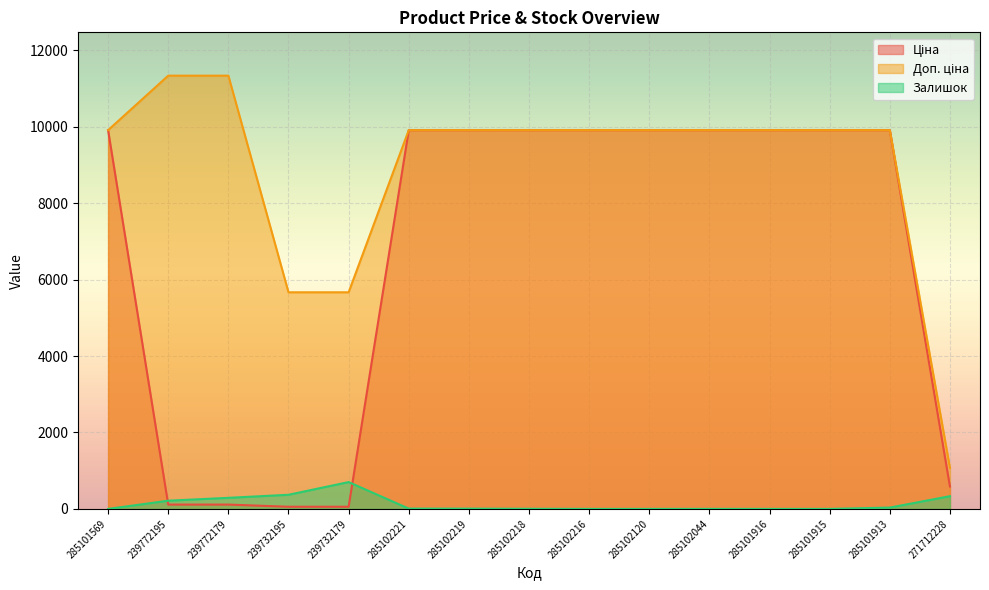

What is the difference between the second highest and minimum values in the Залишок series?

370.0